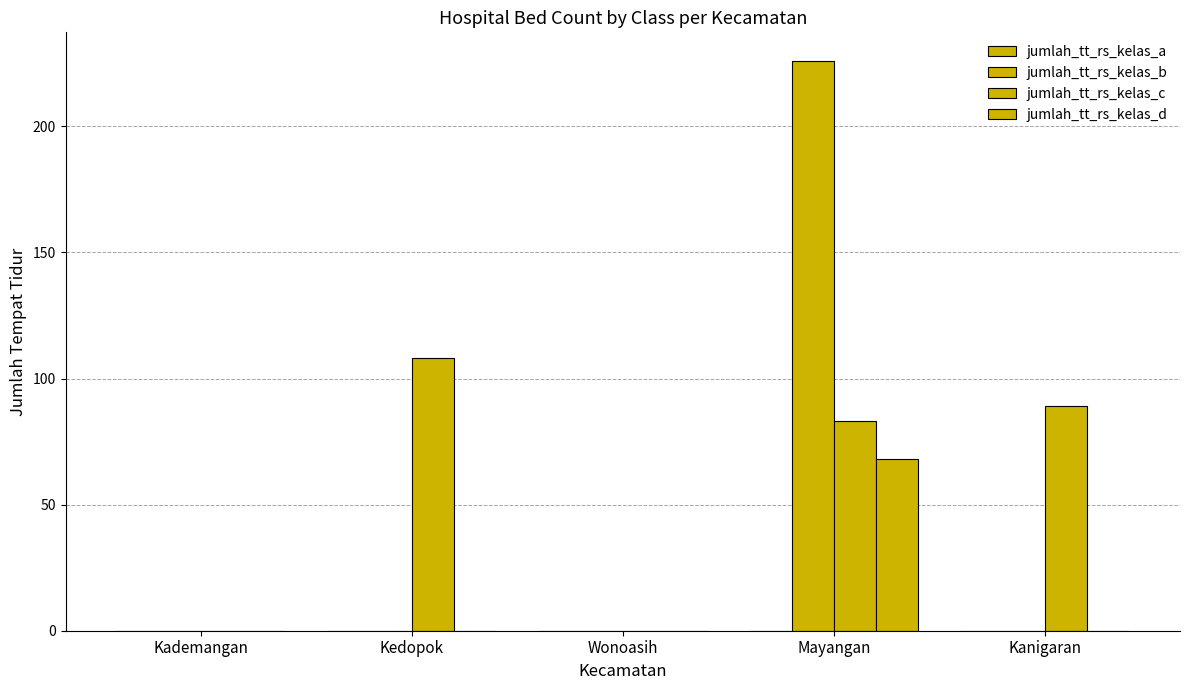

The value of jumlah_tt_rs_kelas_b at Kademangan is 89. True or false?

False